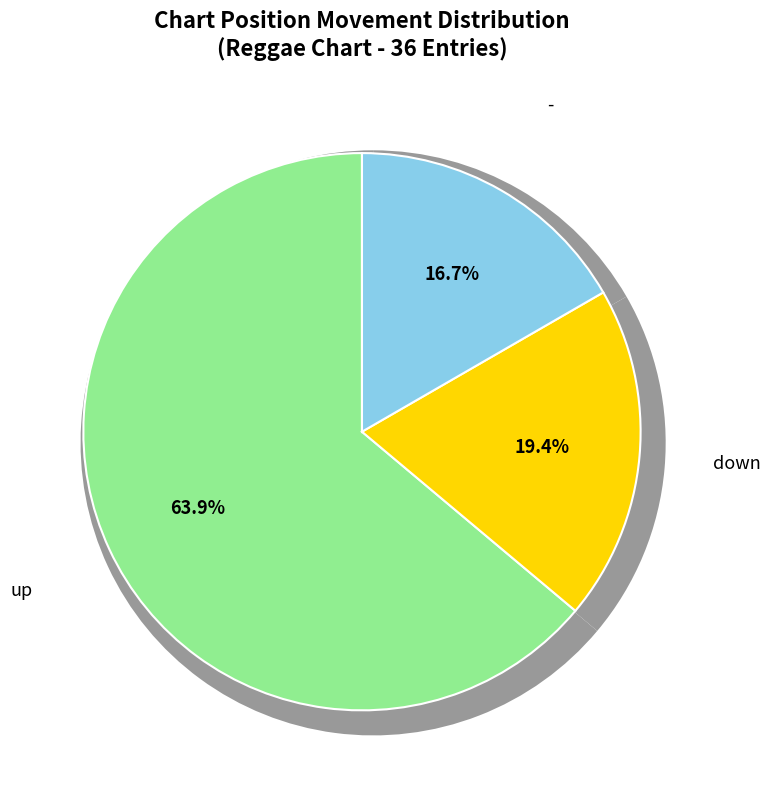

What percentage is the down slice, to the nearest percent?

19%